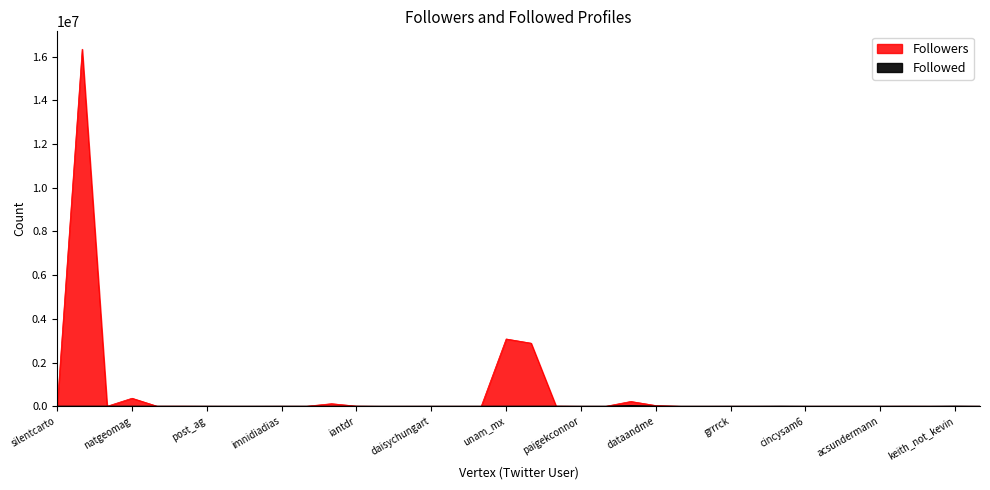

What are all the series names shown in the legend?

Followers, Followed